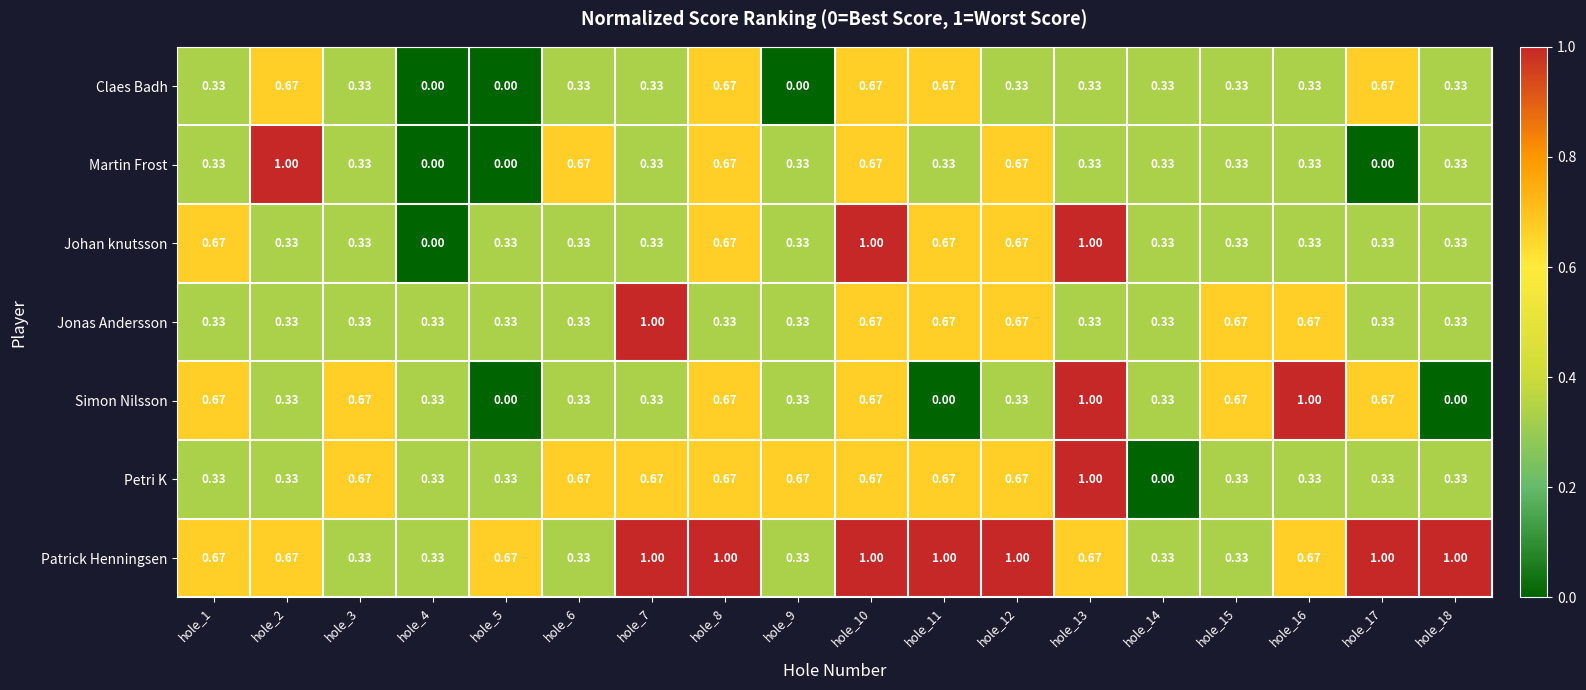

What is the total value across all series at hole_13?

4.7